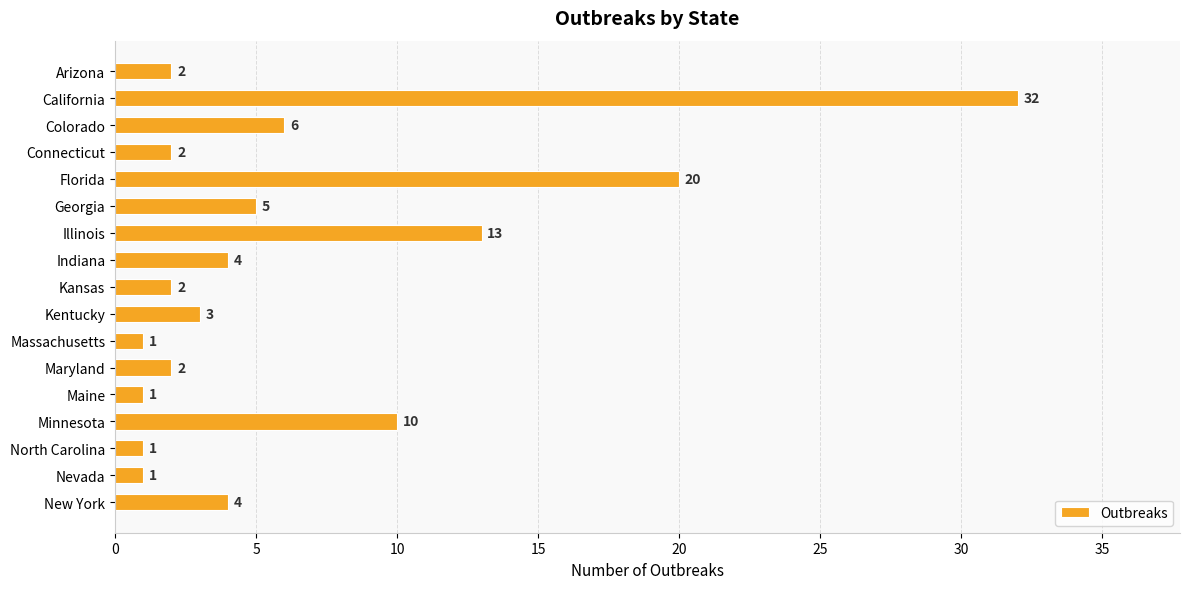

What is the label of the 3rd bar from the bottom?

North Carolina